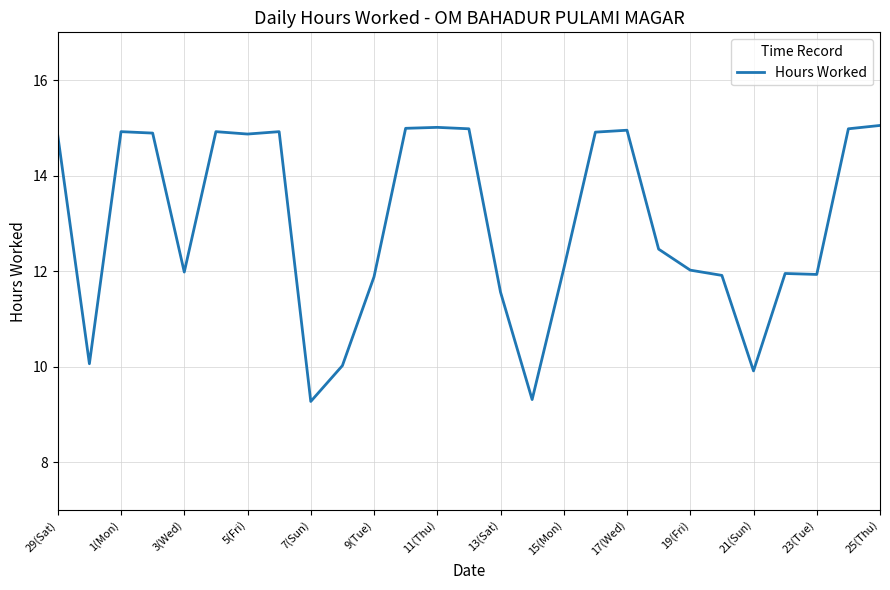

What is the minimum value shown in the chart?

9.3